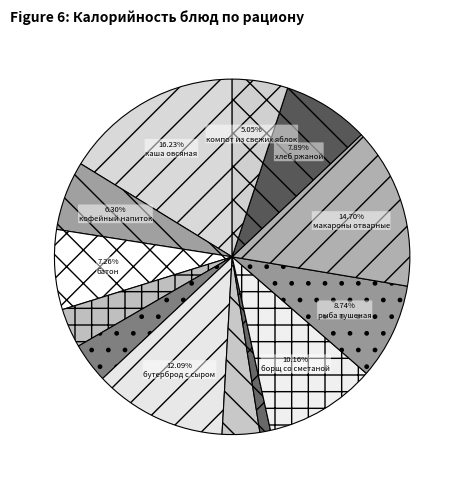

Rank the categories by value from highest to lowest.

каша овсяная, макароны отварные, бутерброд с сыром, борщ со сметаной, рыба тушеная, хлеб ржаной, батон, кофейный напиток, компот из свежих яблок, апельсин, яйцо отварное, чай с лимоном, капуста квашеная